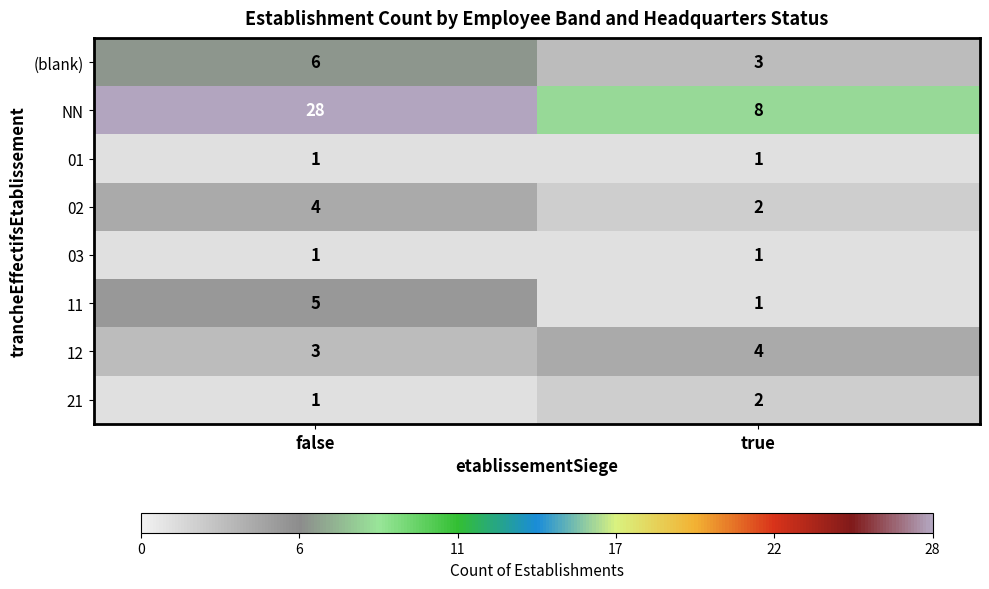

Which series has the largest total across all categories?

NN